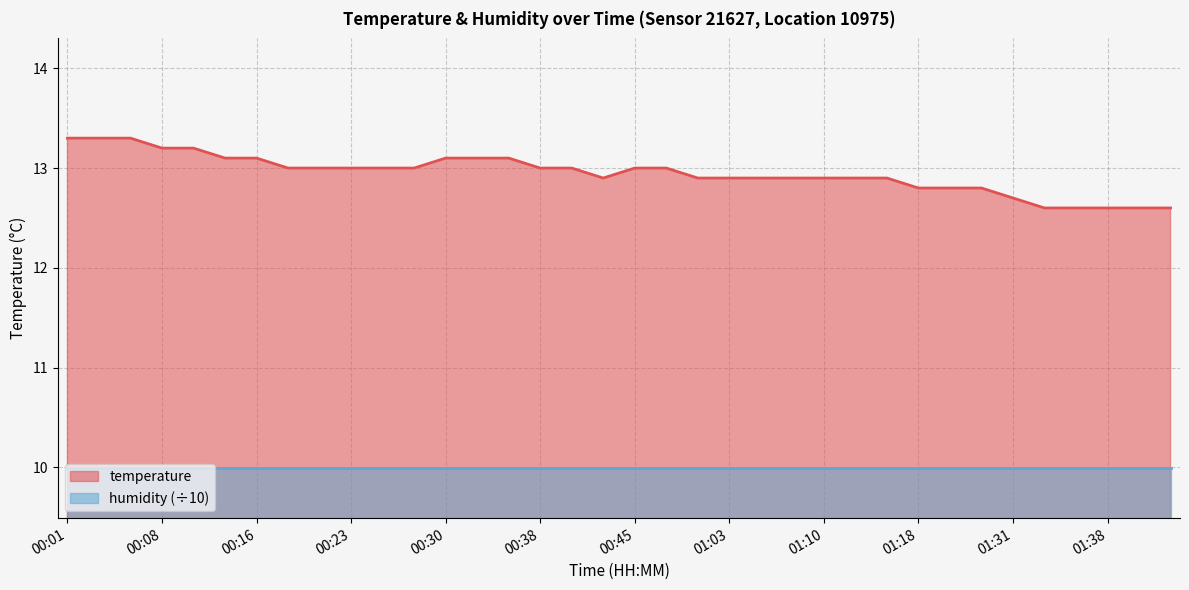

Where is the data nearest to the value 12?

01:33